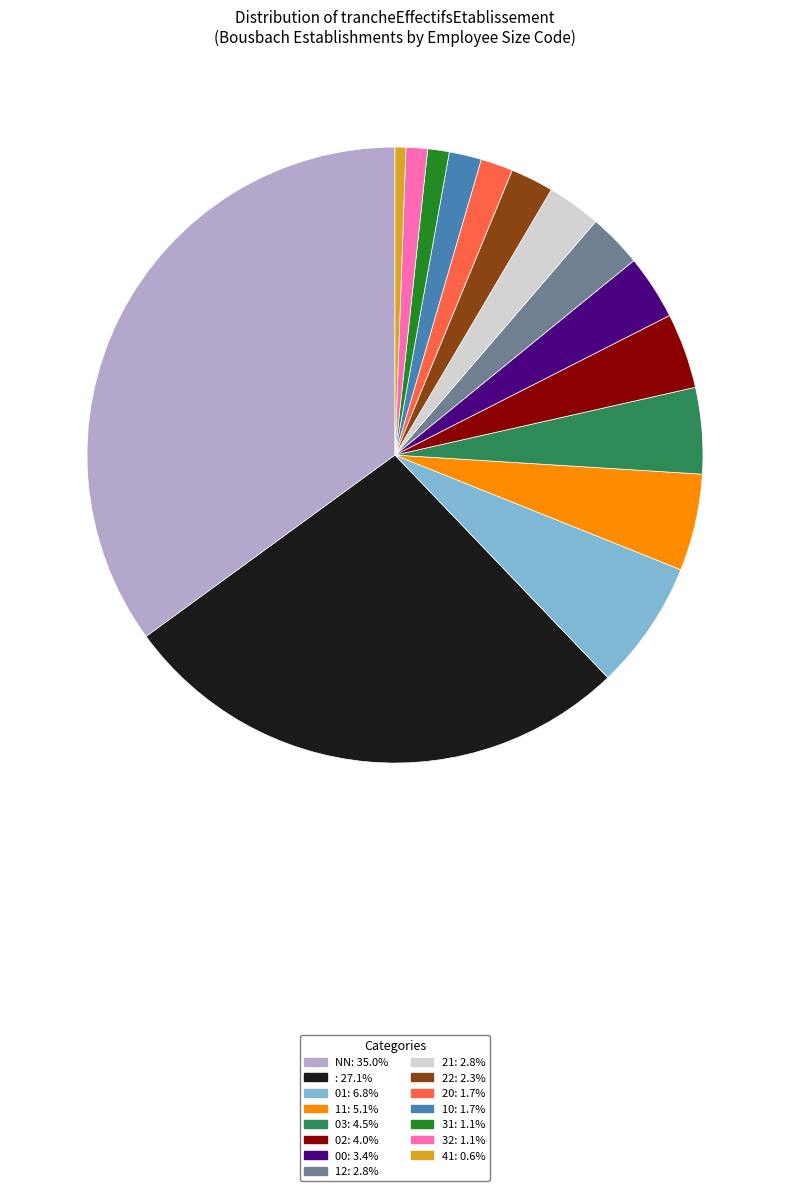

Does any single category account for the majority?

No